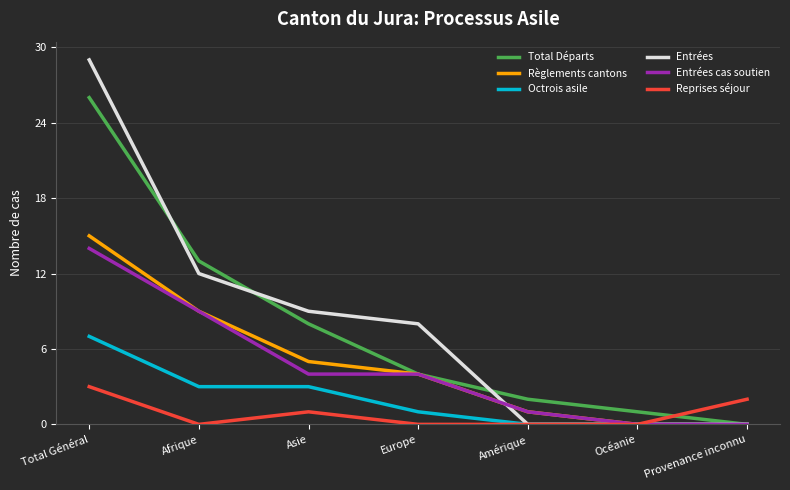

Which series changed the most between Europe and Amérique?

Entrées